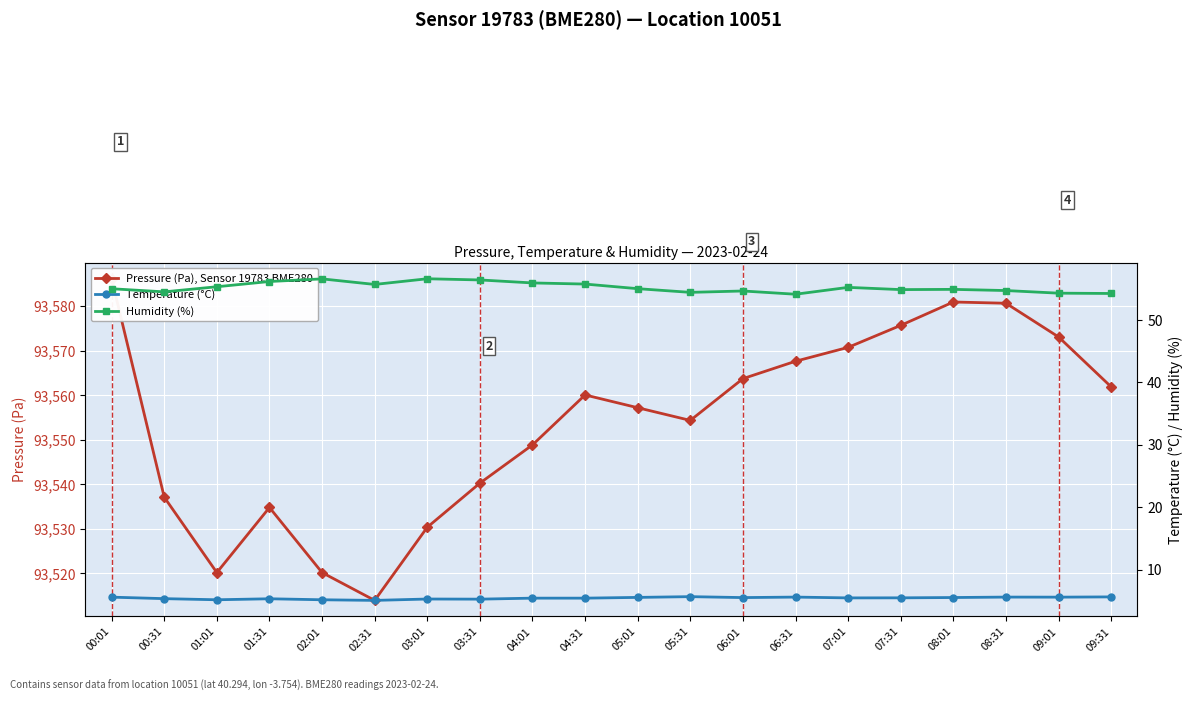

True or false: Humidity (%) has a value of 54.9 at 07:31.

True